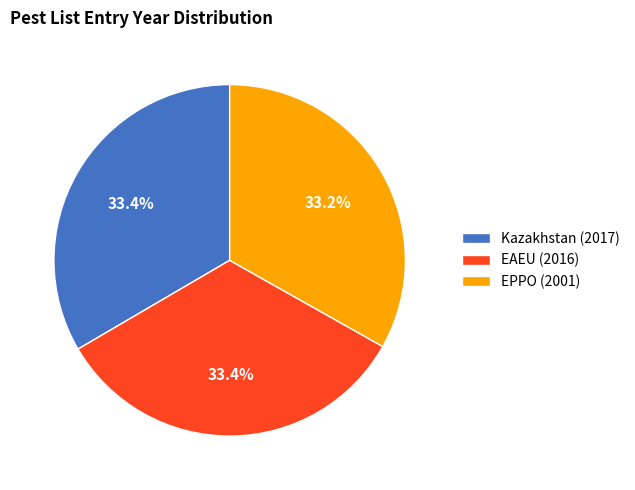

Does Kazakhstan represent more than half of the total?

No